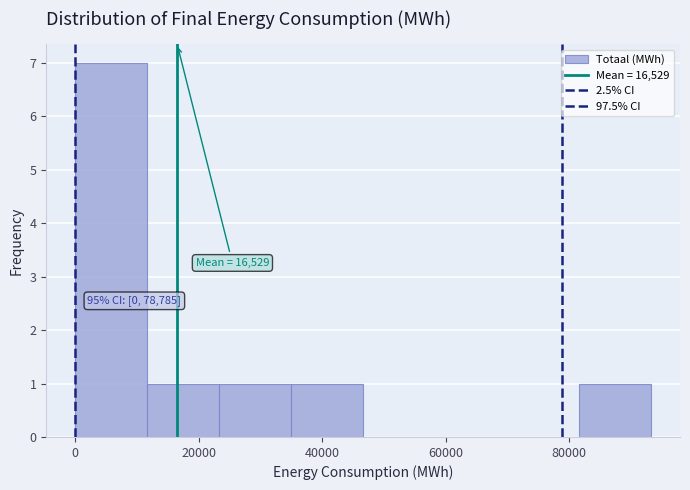

Which range on the x-axis has the tallest bar?

0 to 12000